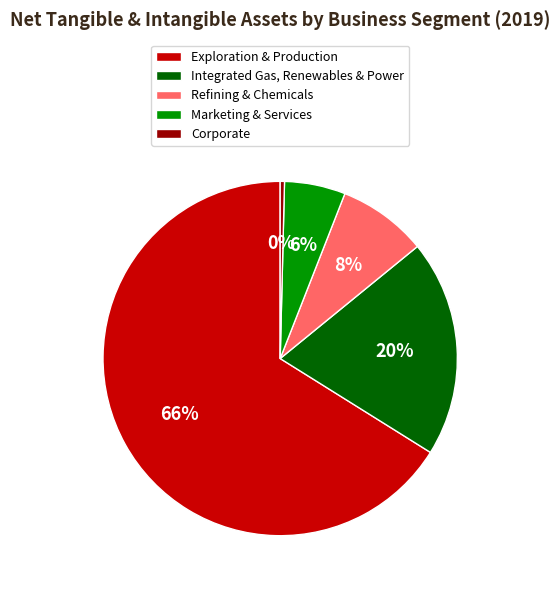

Does Integrated Gas, Renewables & Power account for over 50% of the chart?

No